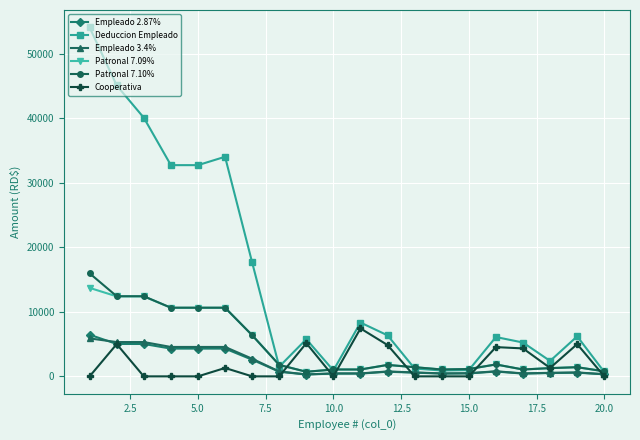

True or false: Cooperativa has more than 0 points higher than both neighbors.

True